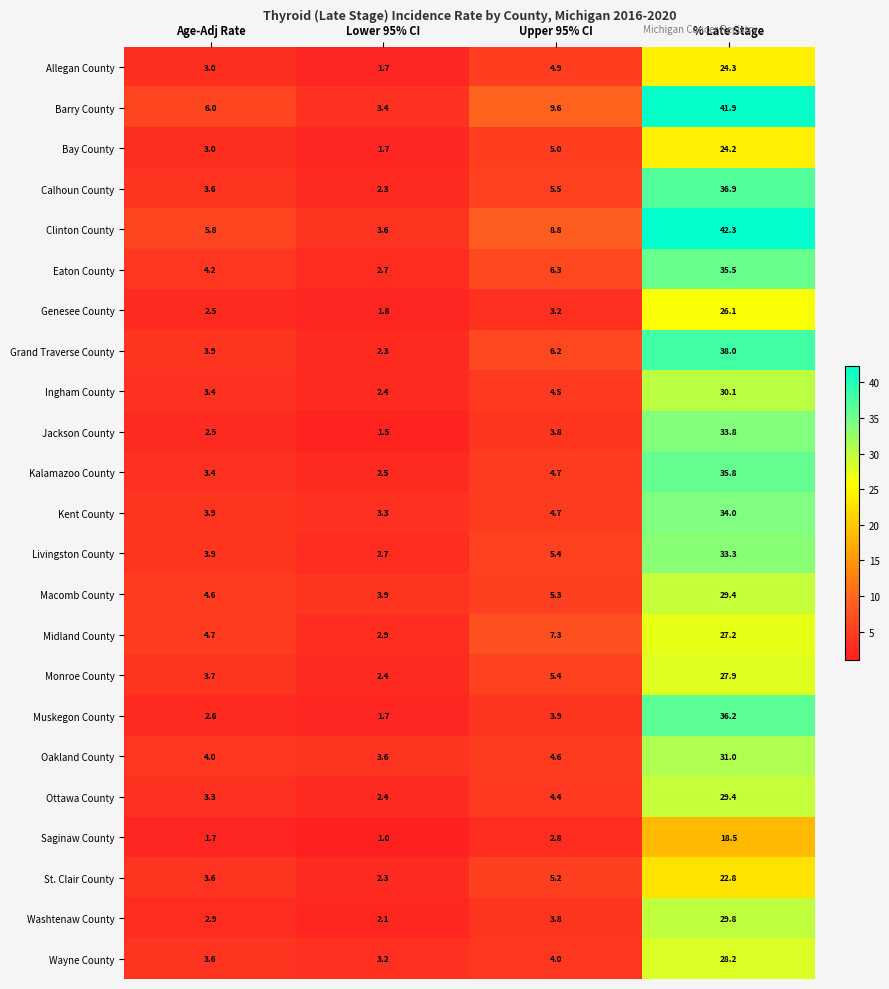

At which label is Ottawa County closest to 15?

Upper 95% CI